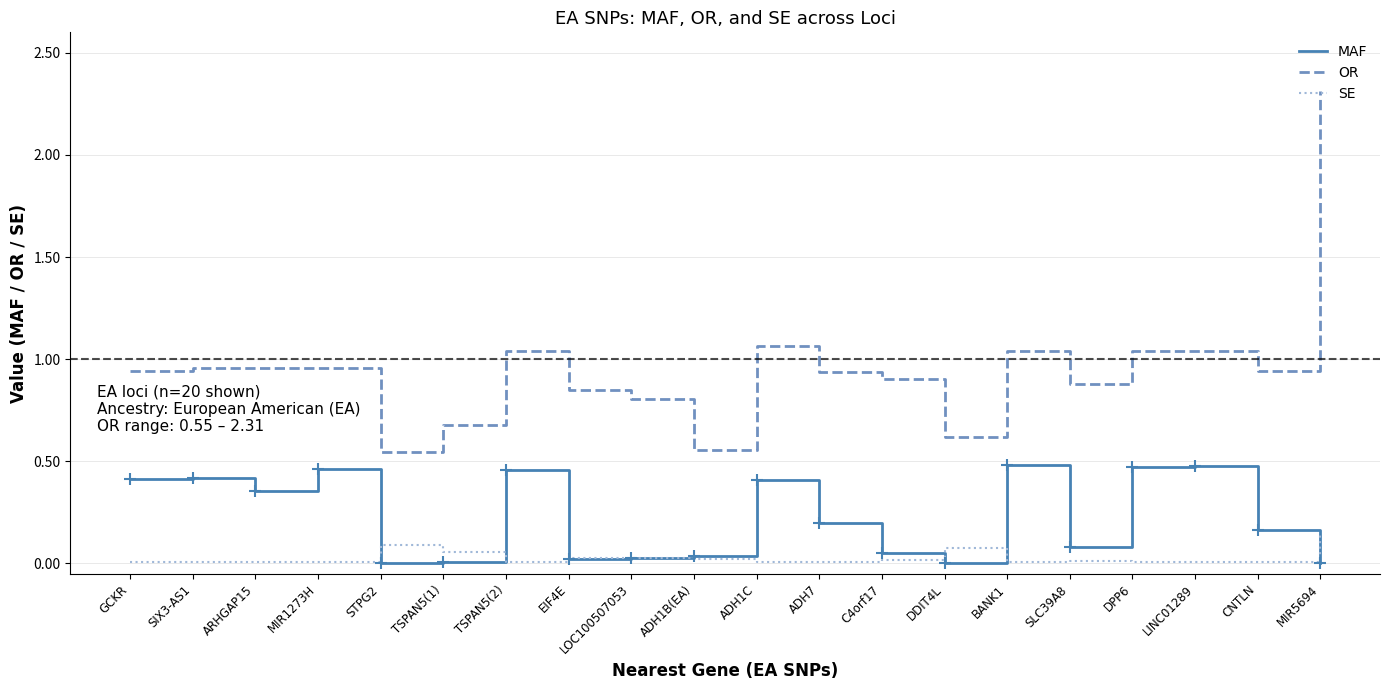

Rank the series by their maximum value, from lowest to highest.

SE, MAF, OR